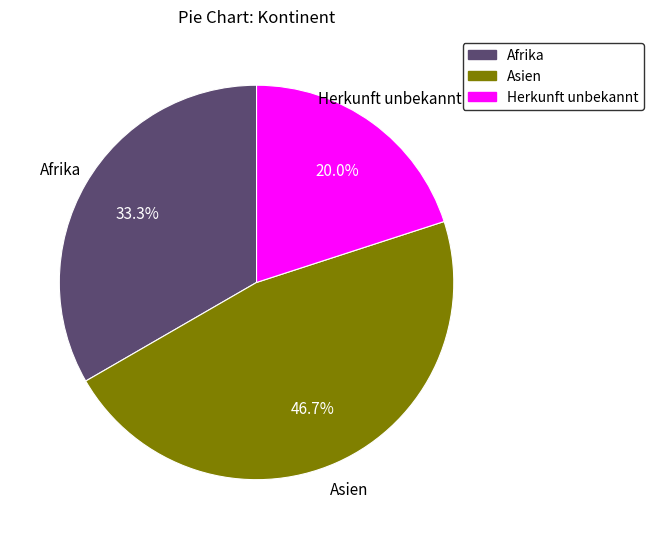

True or false: Herkunft unbekannt accounts for 20% of the total.

True